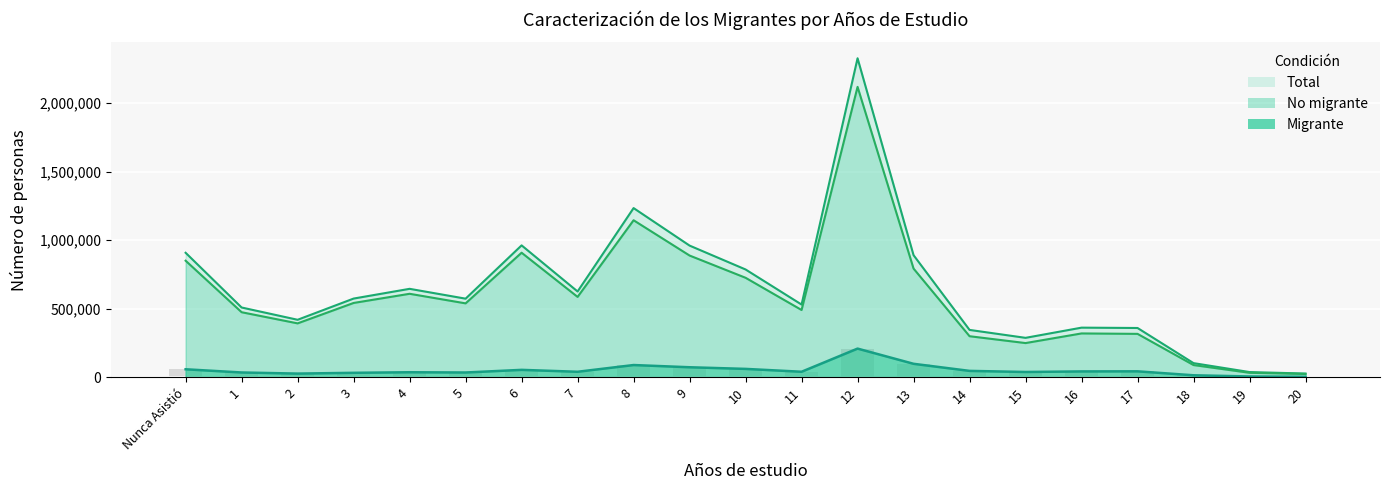

How many data points does each series have?

21